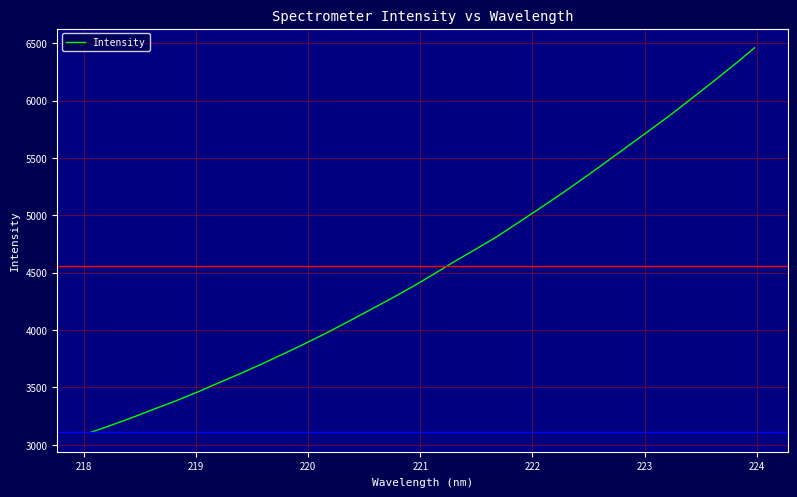

What is the difference between the maximum and minimum values?

3352.9